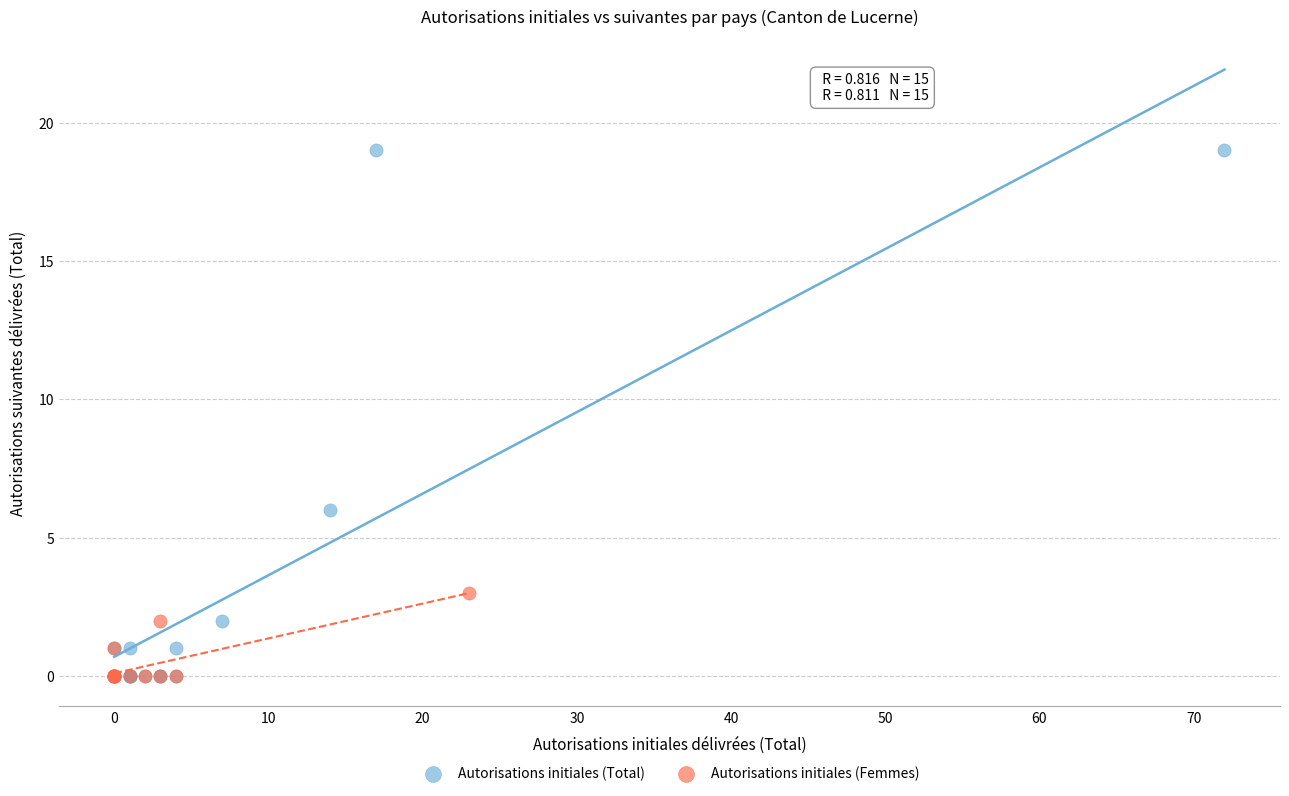

Which series has the widest spread of Y values?

Autorisations initiales (Total)